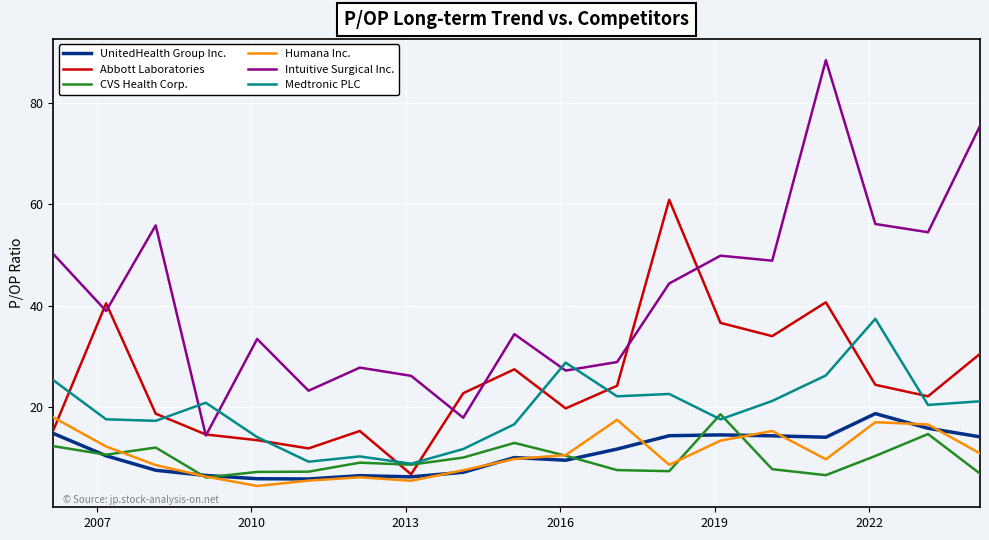

In Humana Inc., how many points are higher than both neighbors (excluding endpoints)?

4